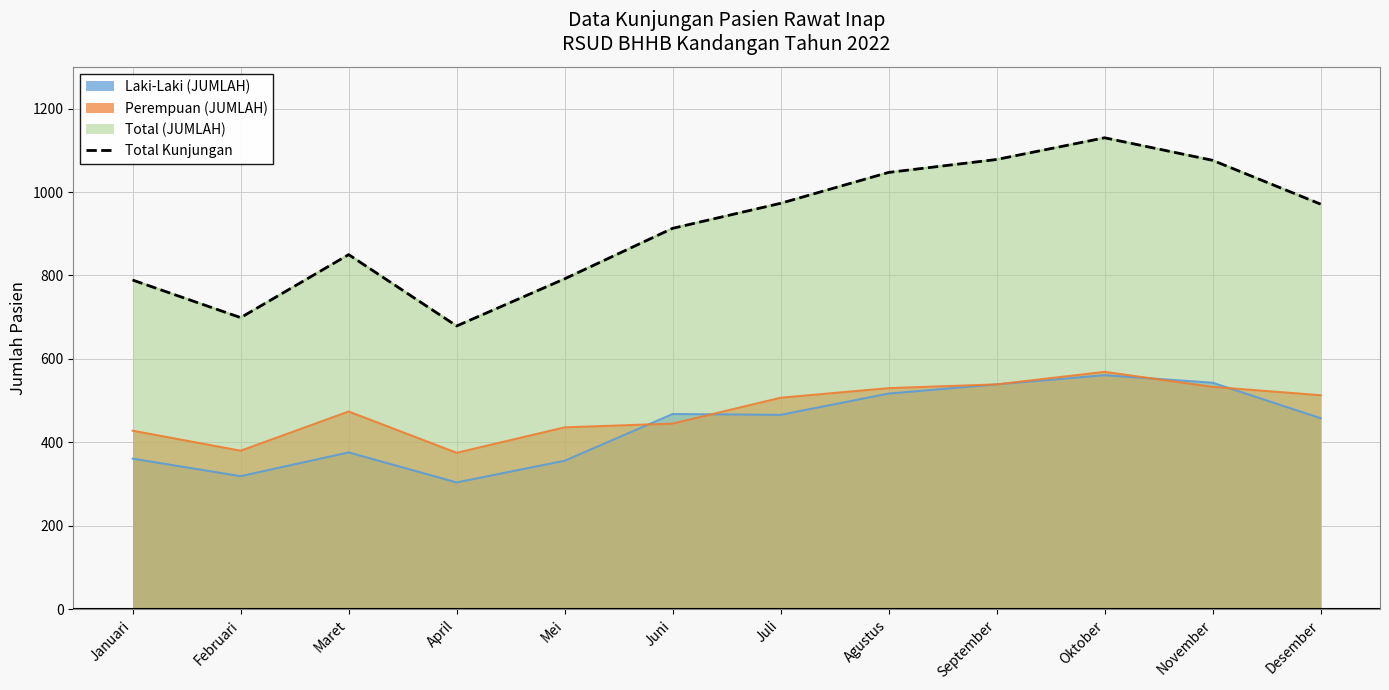

What is the change in value from April to Oktober?

+451